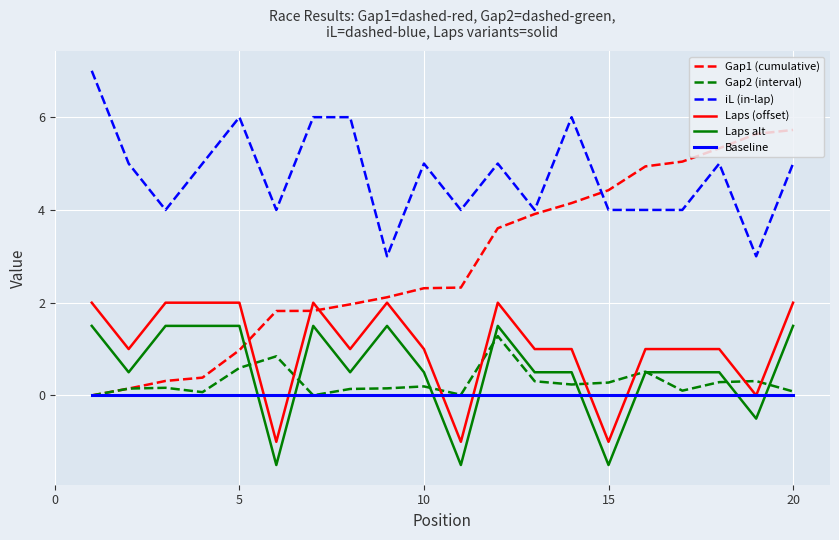

What is the difference between the maximum and minimum values in the Gap2 (interval) series?

1.3